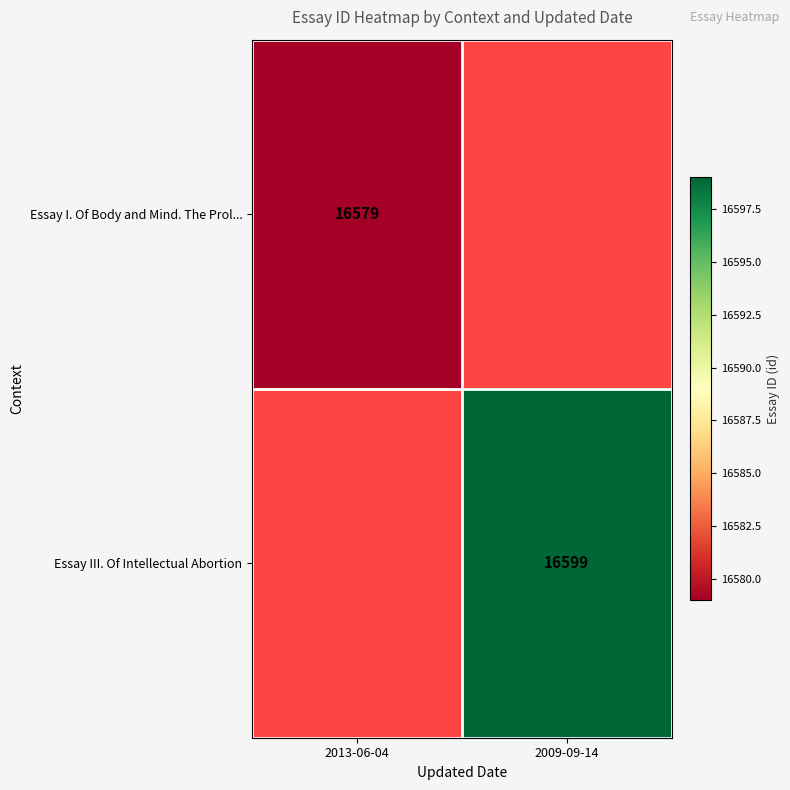

Is it true that Essay I. Of Body and Mind. The Prol... equals 23684.3 at 2013-06-04?

False